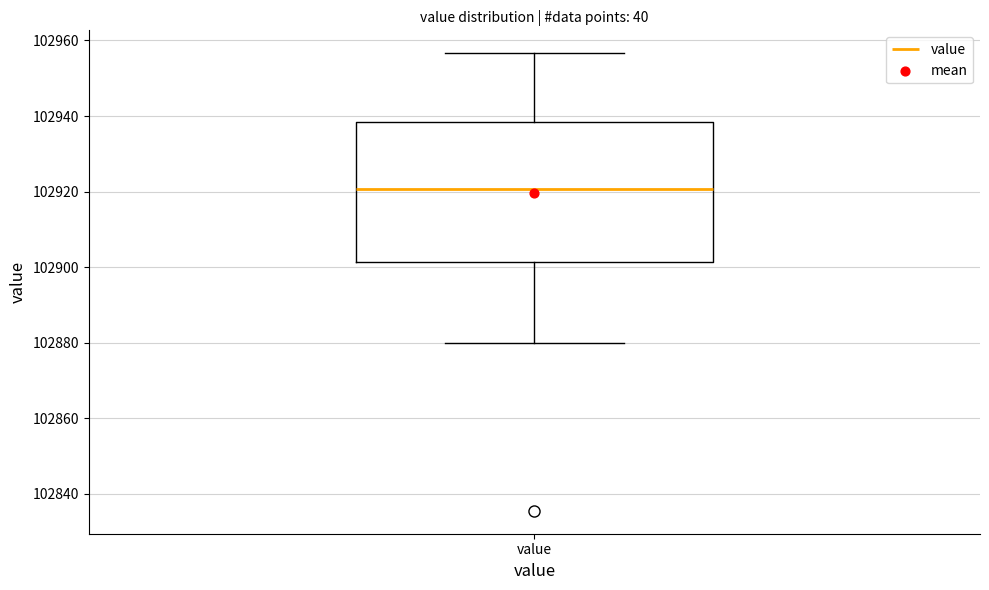

Where does the upper whisker of the box for value end on the y-axis? The values are not printed on the chart, so give them approximately, as read against the axis.

102956